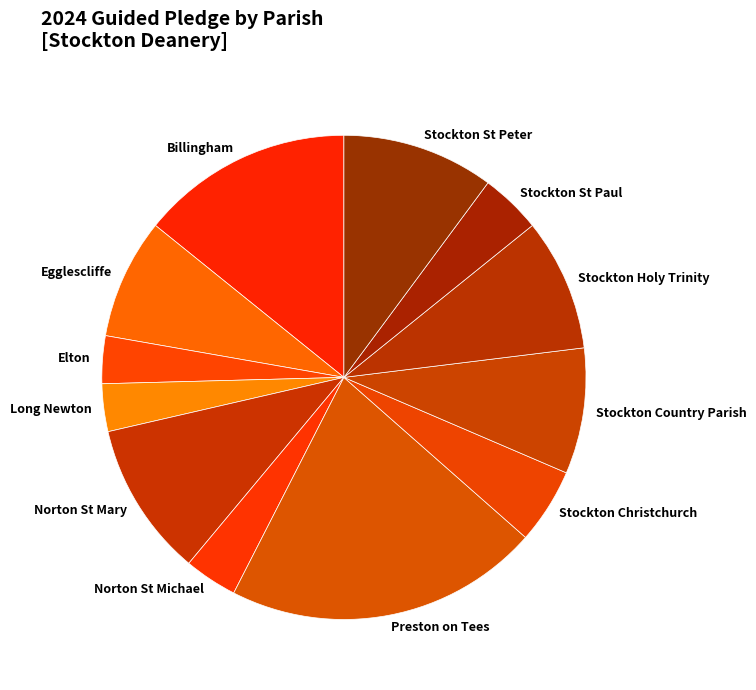

How many slices are in this pie chart?

12